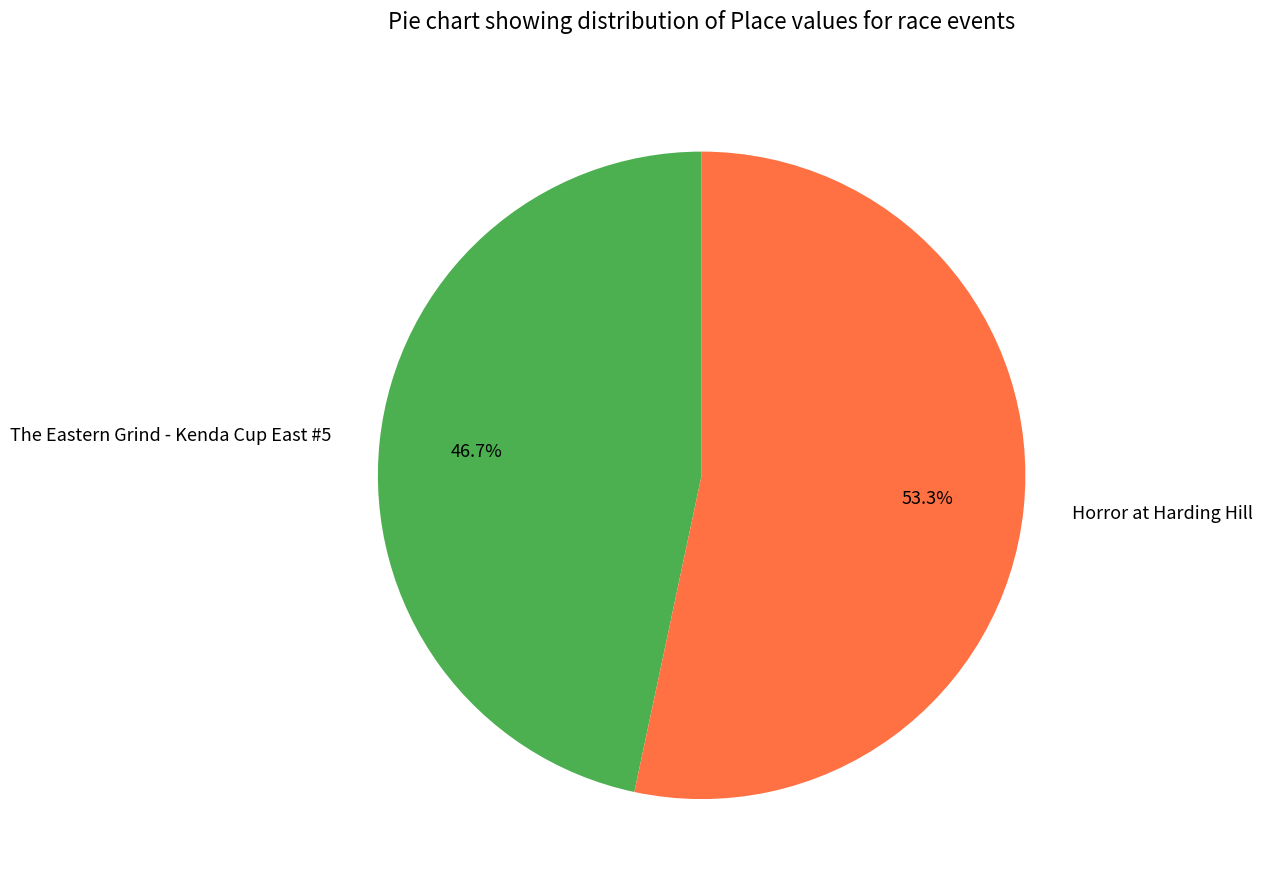

Is there a majority slice in this chart?

Yes